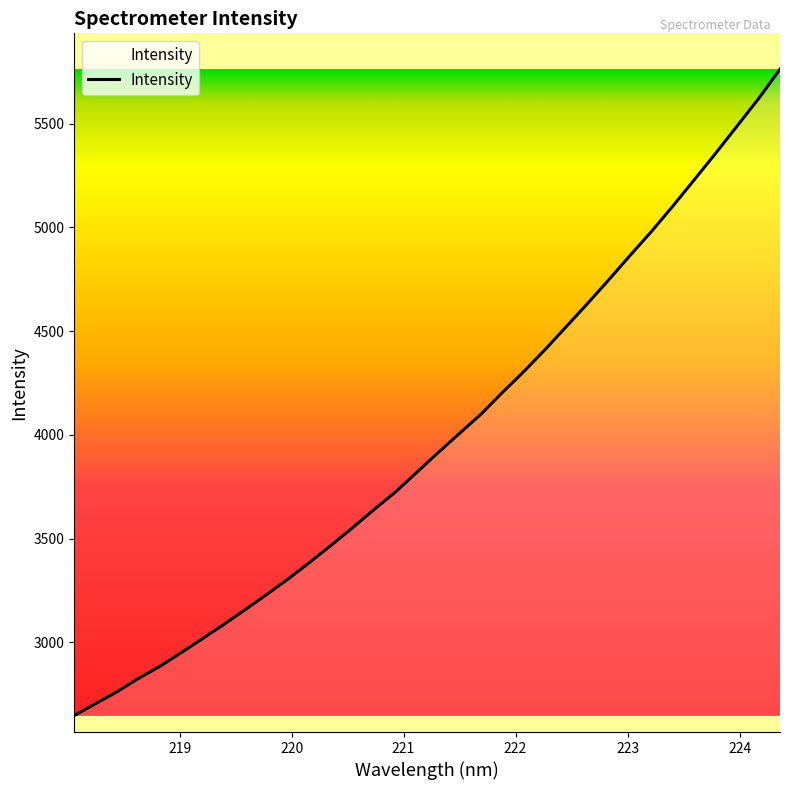

What is the maximum value shown in the chart?

5762.9